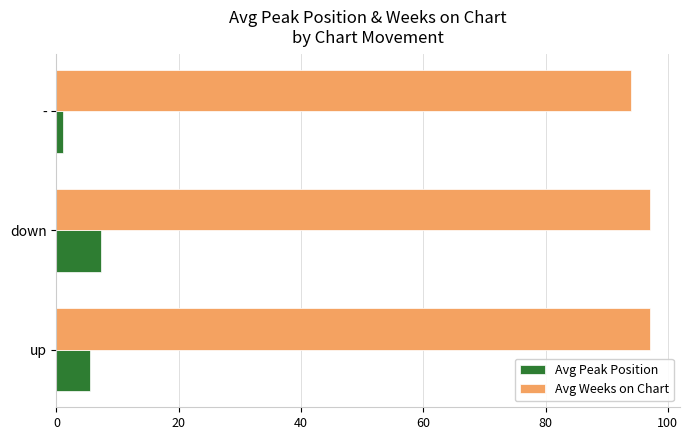

What is the sum of all Avg Weeks on Chart values?

288.2